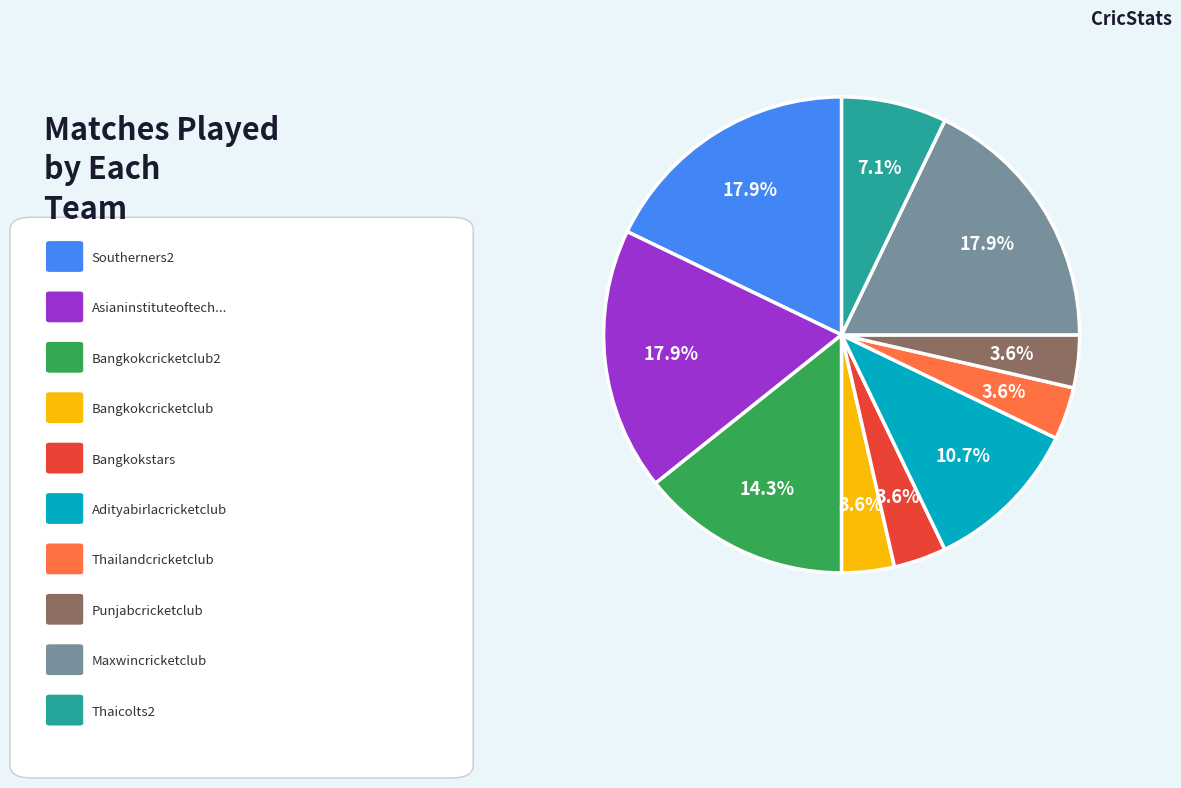

Does any single category account for the majority?

No